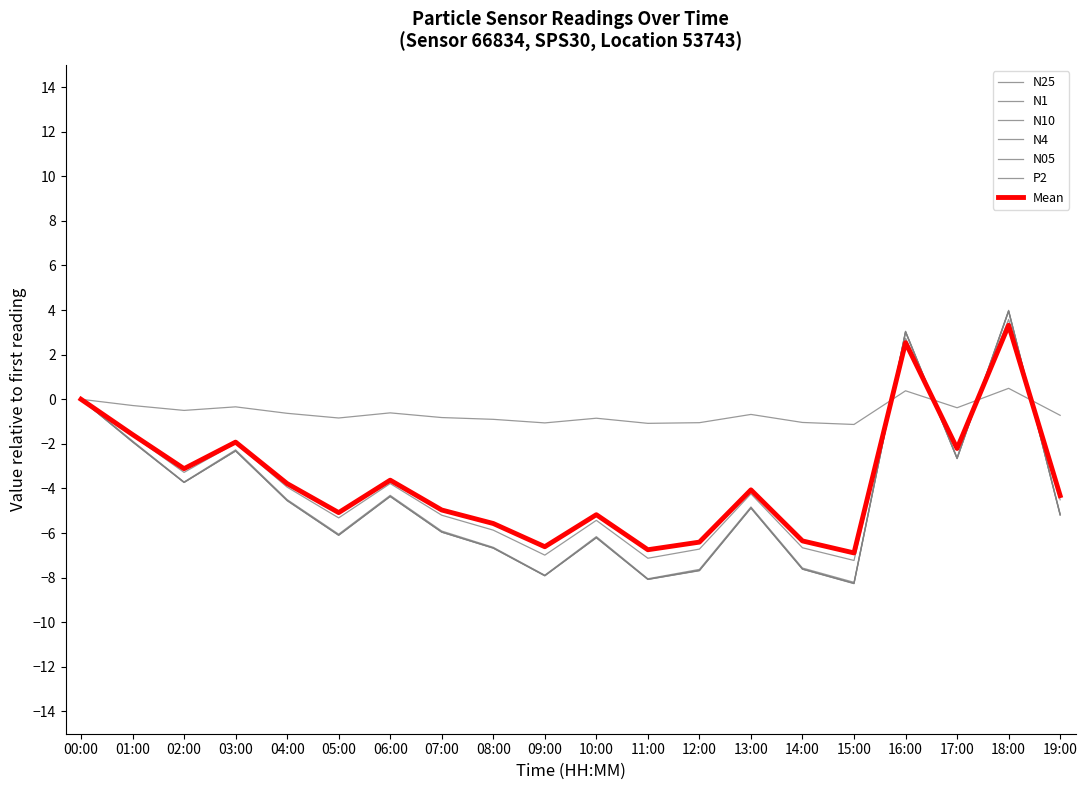

What is the minimum value for N1?

-8.2